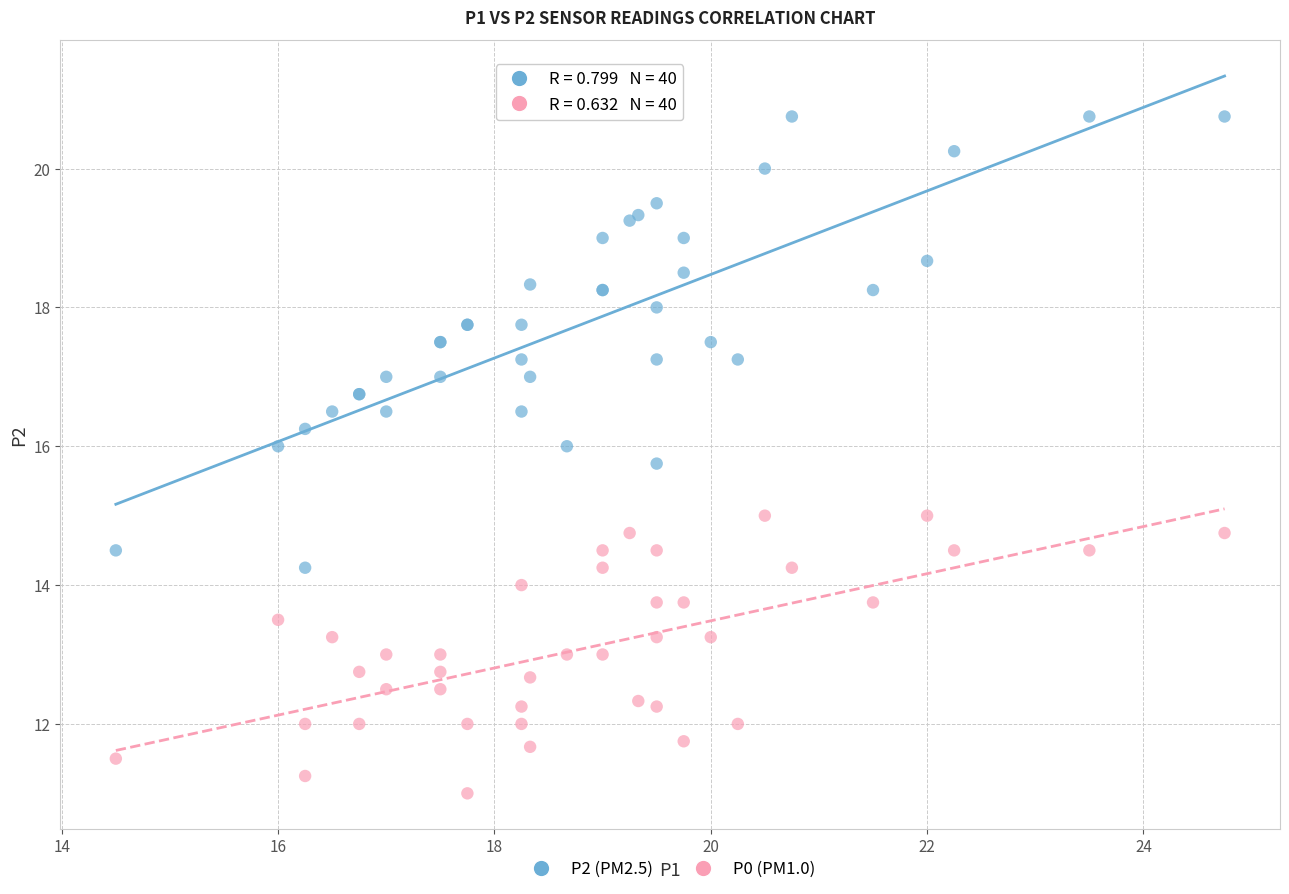

Which series has the largest Y range (max minus min)?

P2 (PM2.5)